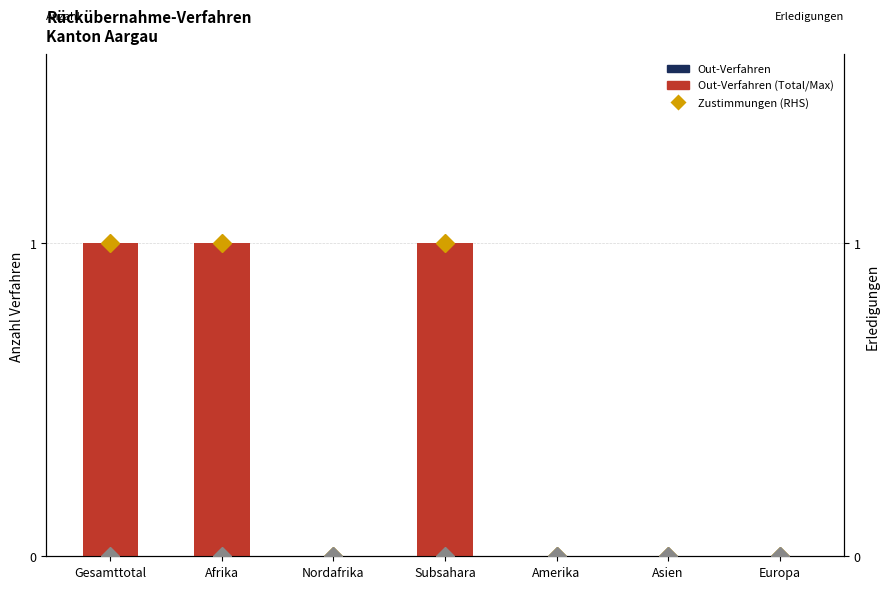

Reading right to left, extract all data points from this chart.

In-Verfahren: 0	0	0	0	0	0	0
Zustimmungen Out-Verfahren (RHS): 0	0	0	1	0	1	1
Ablehnungen Out-Verfahren (RHS): 0	0	0	0	0	0	0